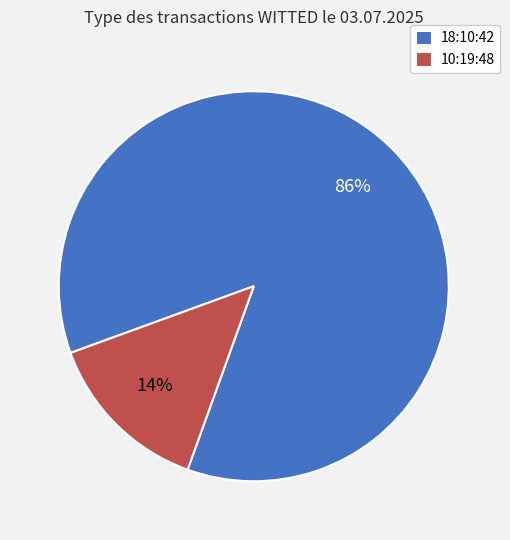

To the nearest percent, what is the average slice percentage?

50%